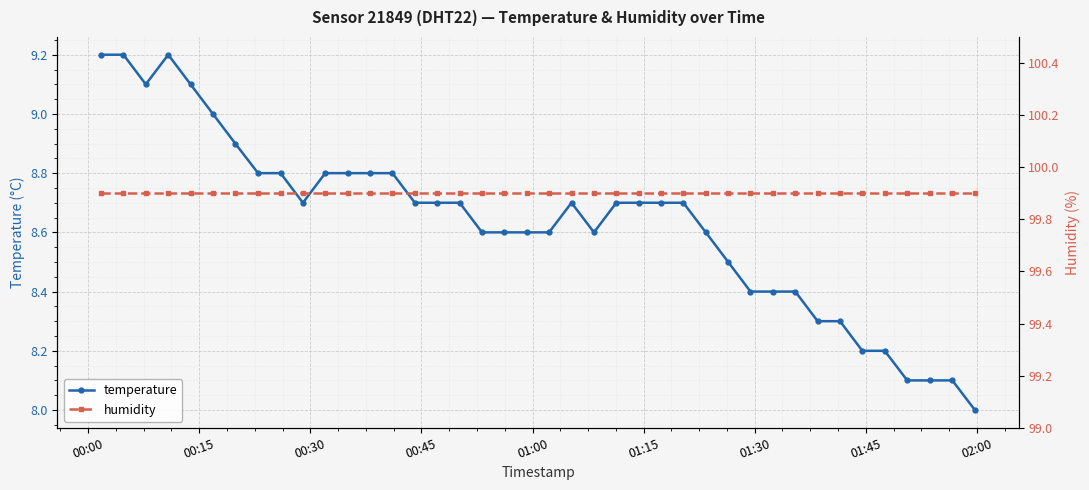

How many values in the temperature series exceed 8?

39